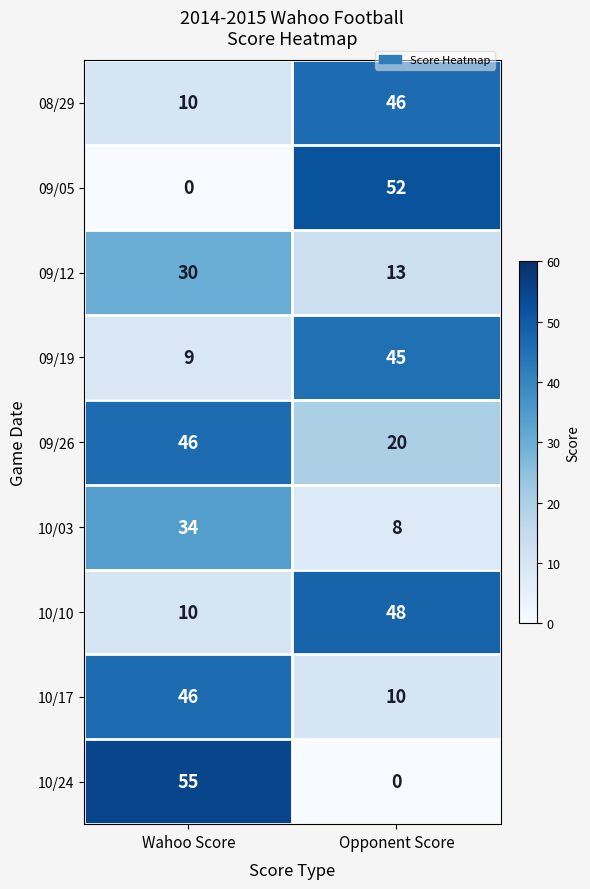

Reading left to right, extract all data points from this chart.

08/29: 10	46
09/05: 0	52
09/12: 30	13
09/19: 9	45
09/26: 46	20
10/03: 34	8
10/10: 10	48
10/17: 46	10
10/24: 55	0